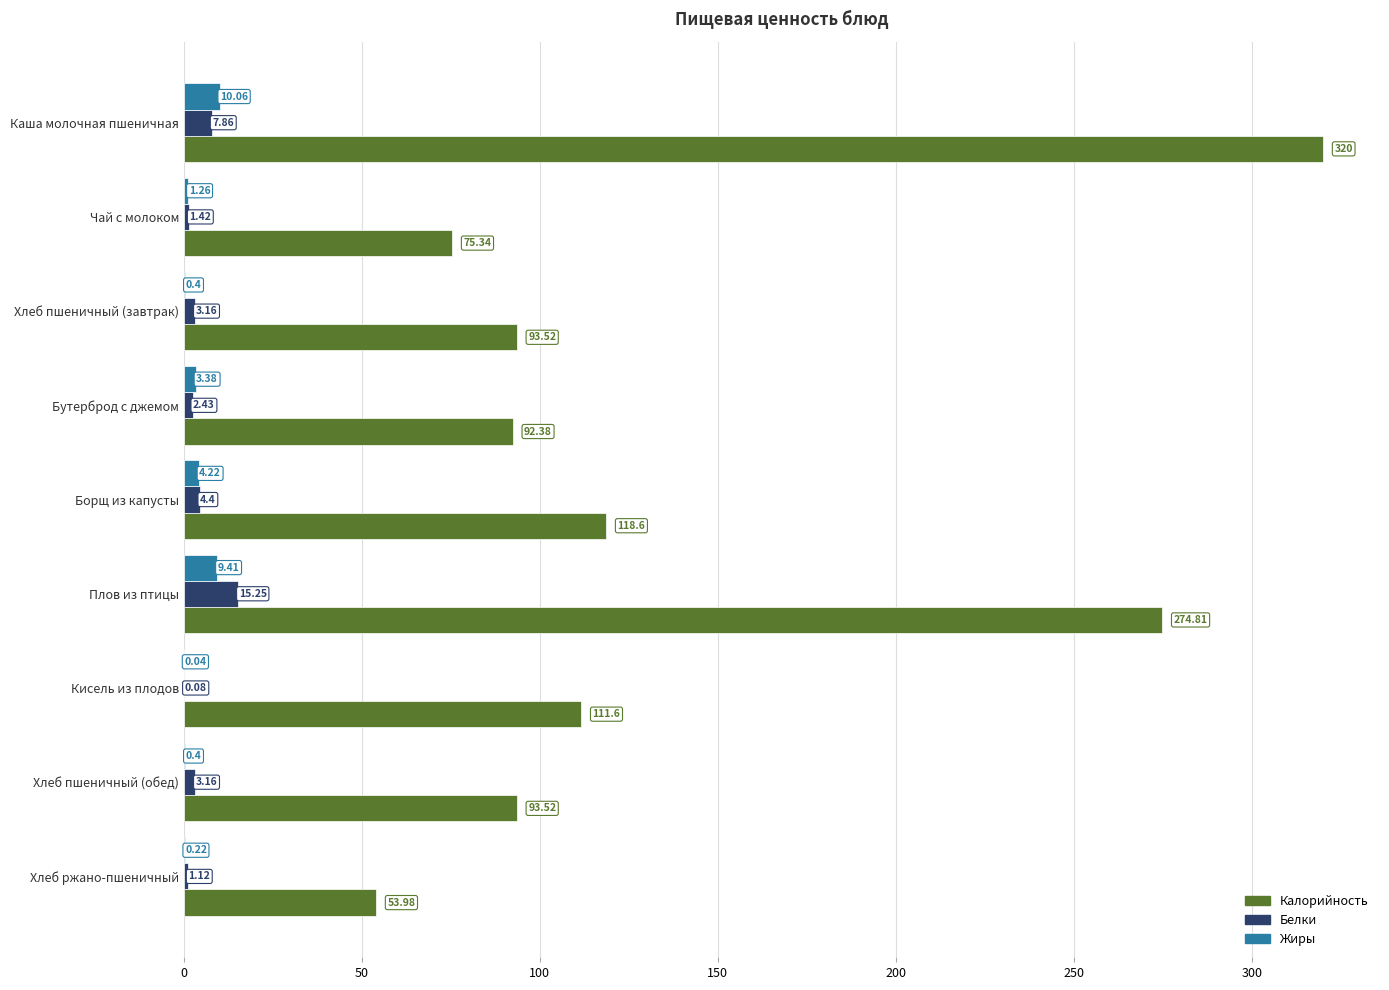

What are all the series names shown in the legend?

Калорийность, Белки, Жиры